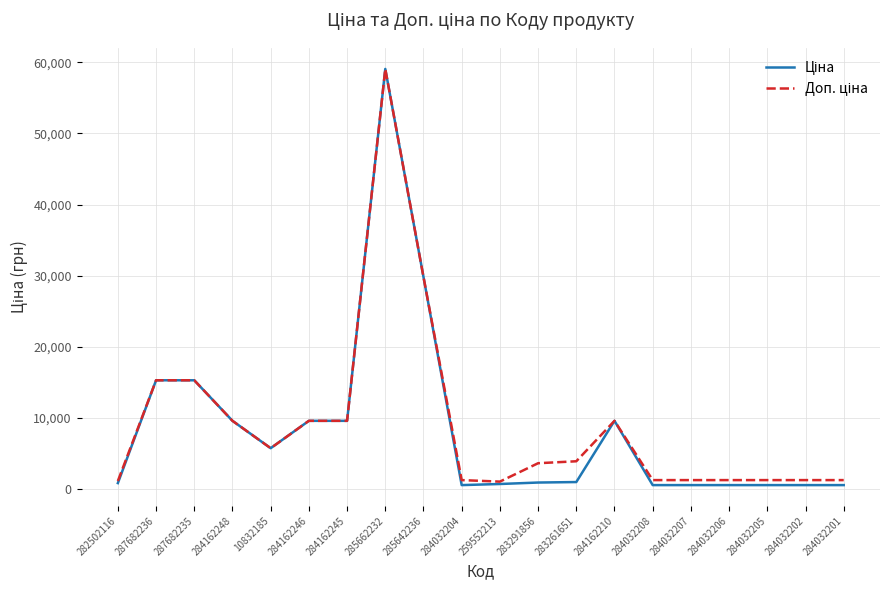

What is the maximum value shown in the chart?

59075.7